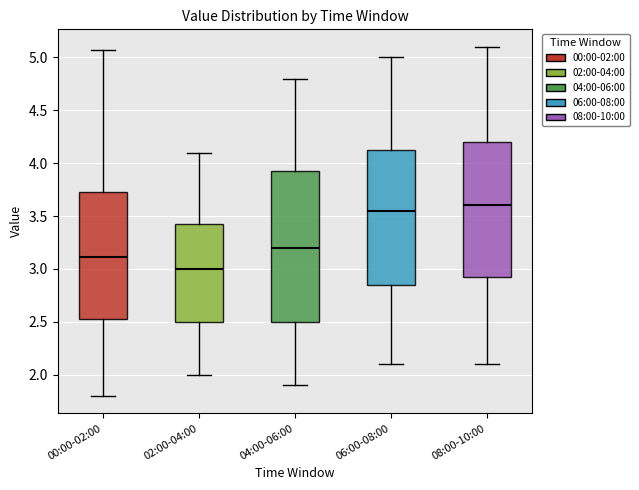

Reading left to right, read every box against the y-axis: the position of its median line, the range the box covers, and the ends of its whiskers. The values are not printed on the chart, so give them approximately, as read against the axis.

00:00-02:00: median 3.10, box 2.50 to 3.75, whiskers 1.80 to 5.05
02:00-04:00: median 3.00, box 2.50 to 3.45, whiskers 2.00 to 4.10
04:00-06:00: median 3.20, box 2.50 to 3.95, whiskers 1.90 to 4.80
06:00-08:00: median 3.55, box 2.85 to 4.15, whiskers 2.10 to 5.00
08:00-10:00: median 3.60, box 2.95 to 4.20, whiskers 2.10 to 5.10